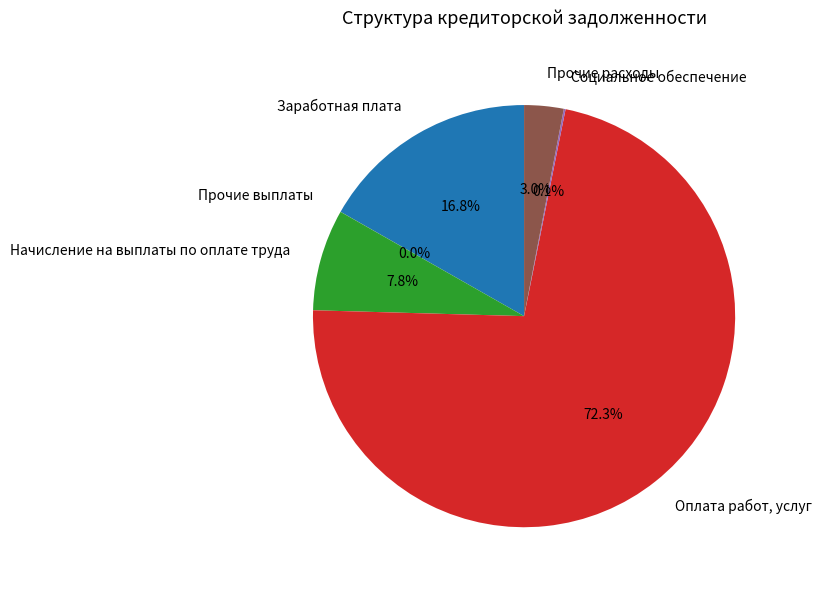

Is the sum of Заработная плата and Оплата работ, услуг greater than half?

Yes